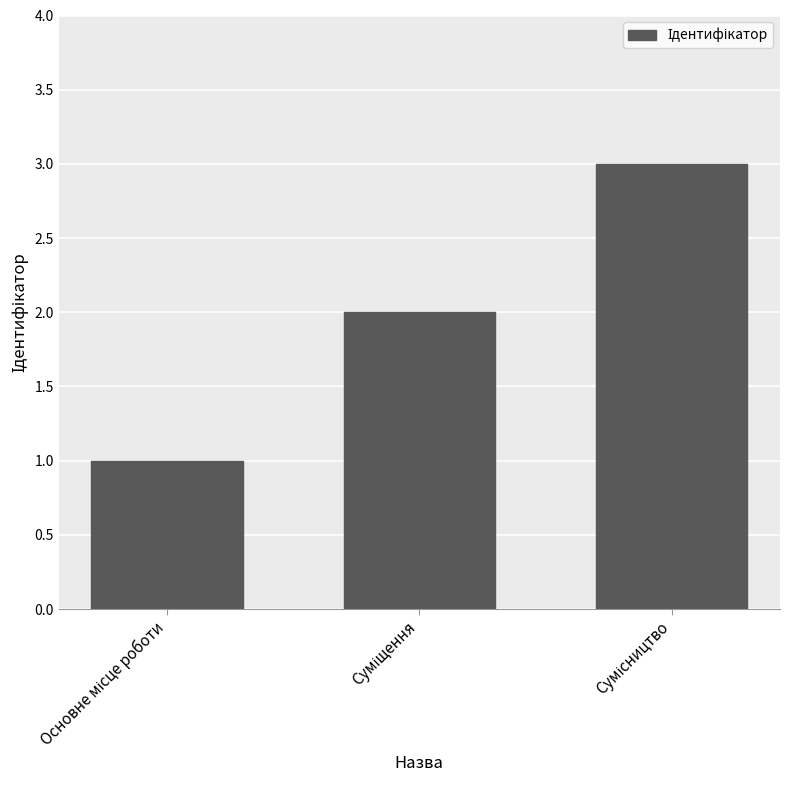

How many values are below 2?

1